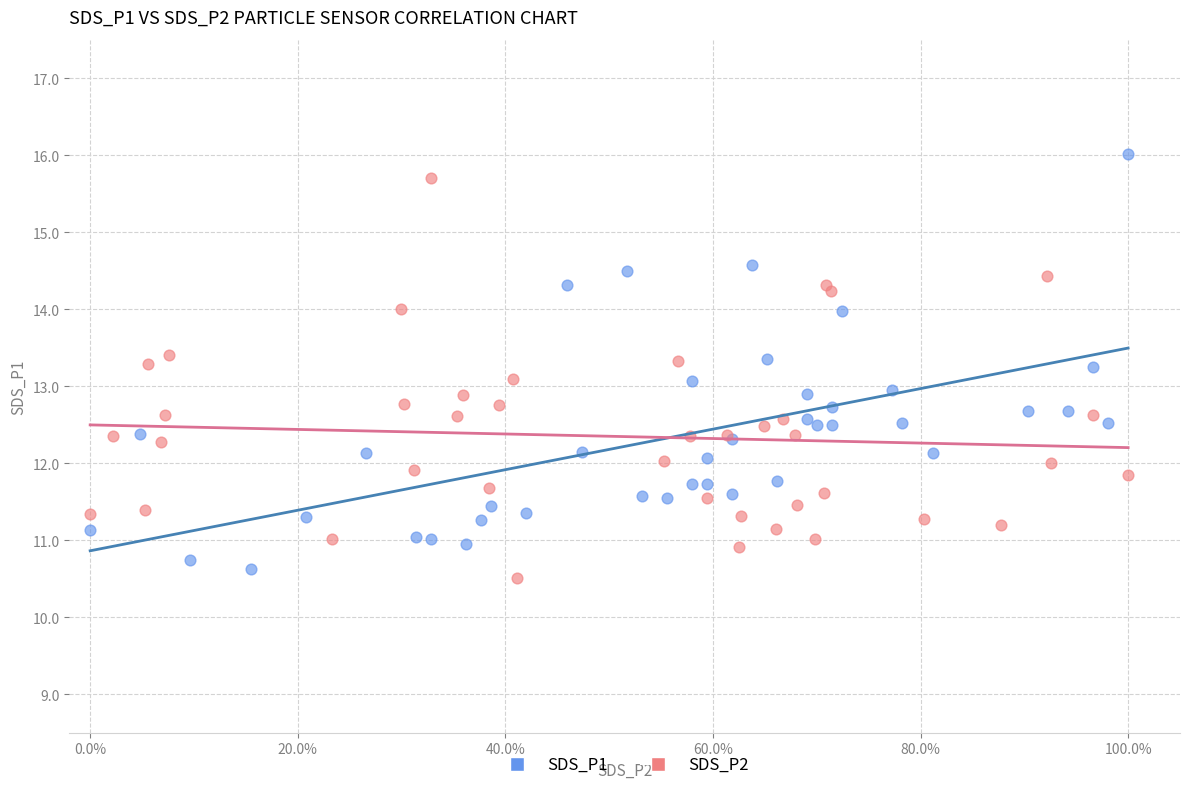

Which series contains the highest Y value?

SDS_P1